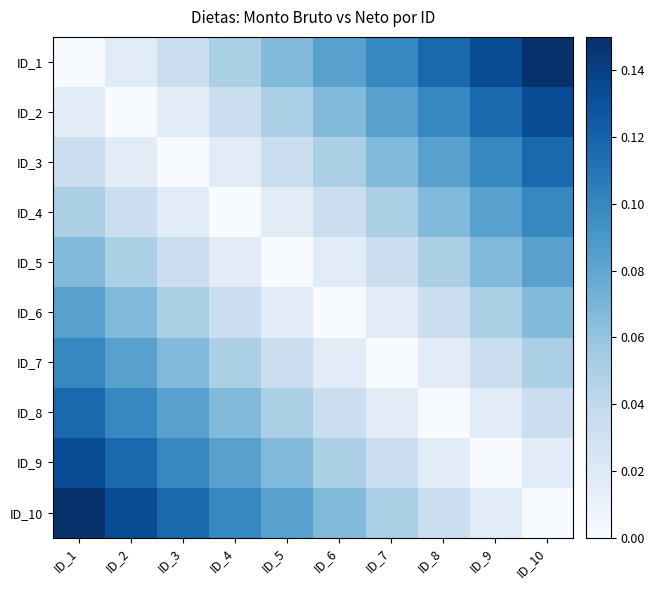

What is the difference between the highest and lowest values at ID_10?

0.1